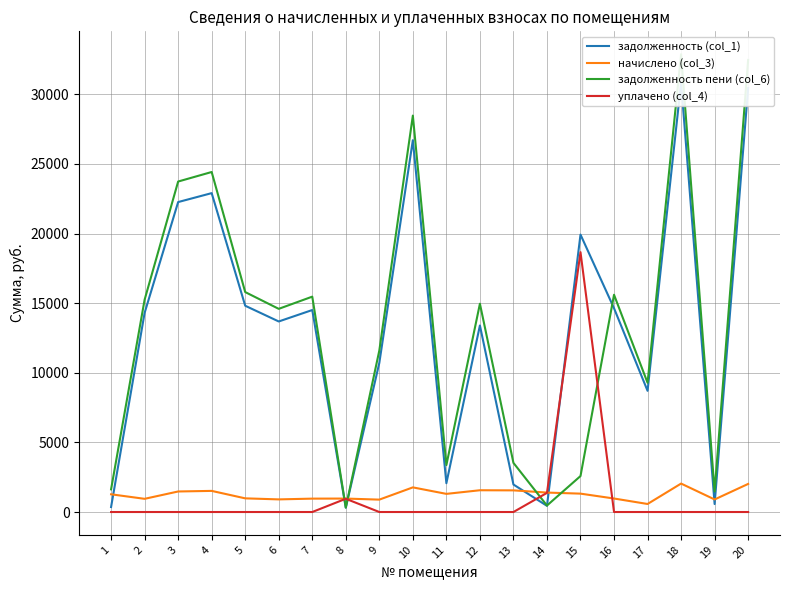

What is the difference between the maximum and minimum values in the задолженность пени (col_6) series?

32563.1